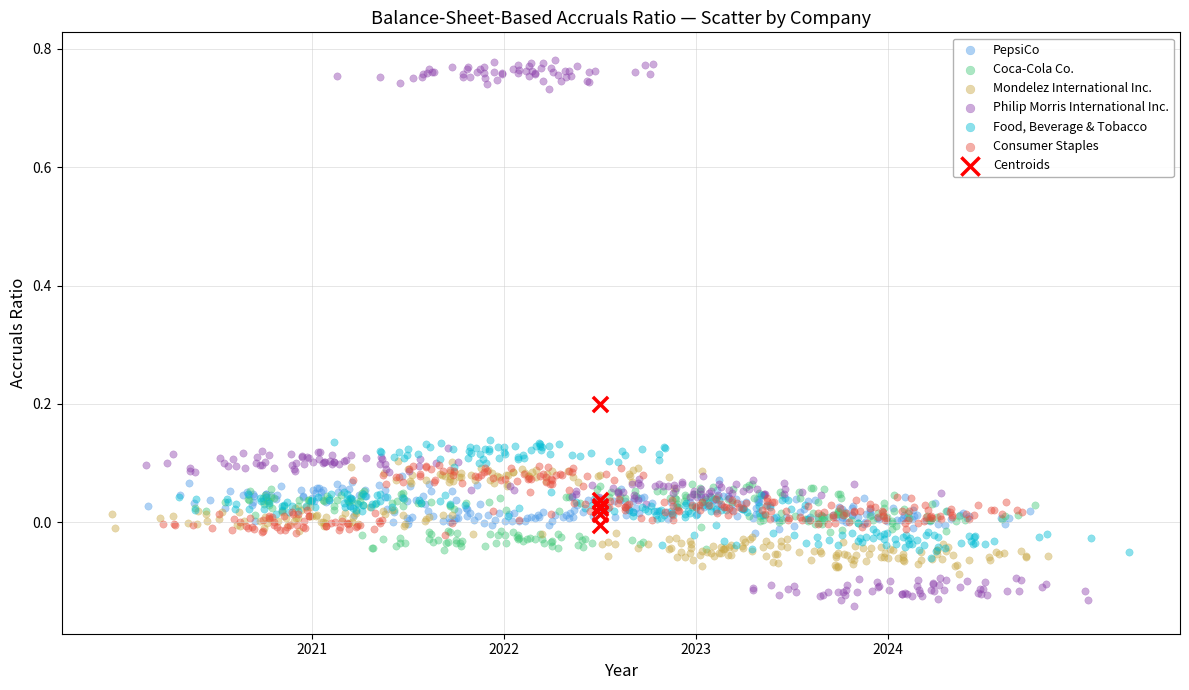

Which series reaches the minimum Y coordinate?

Philip Morris International Inc.